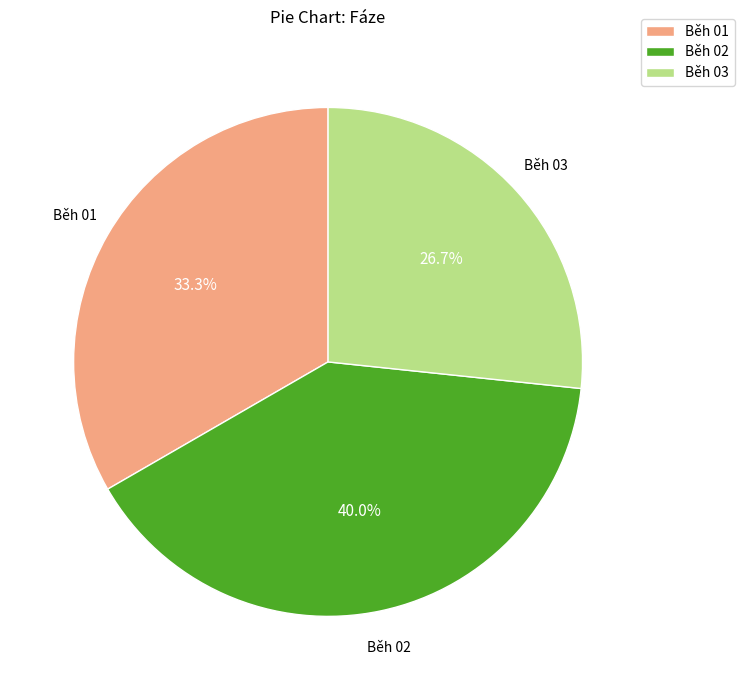

Which has a higher value, Běh 02 or Běh 03?

Běh 02